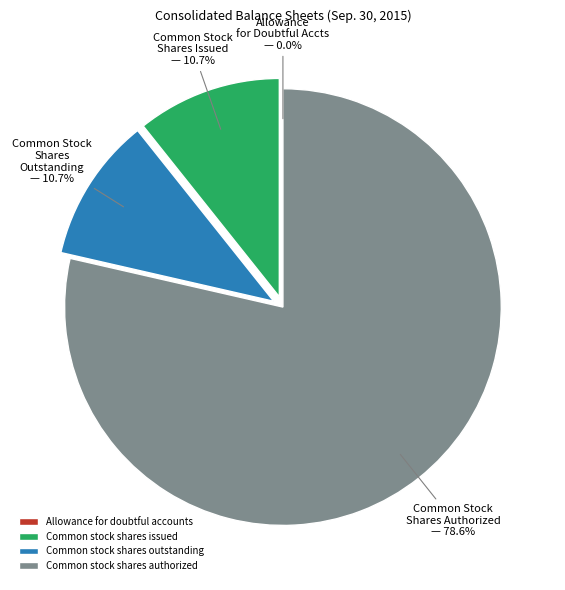

To the nearest percent, what is the difference between the Common stock shares authorized and Common stock shares outstanding slice percentages?

68%